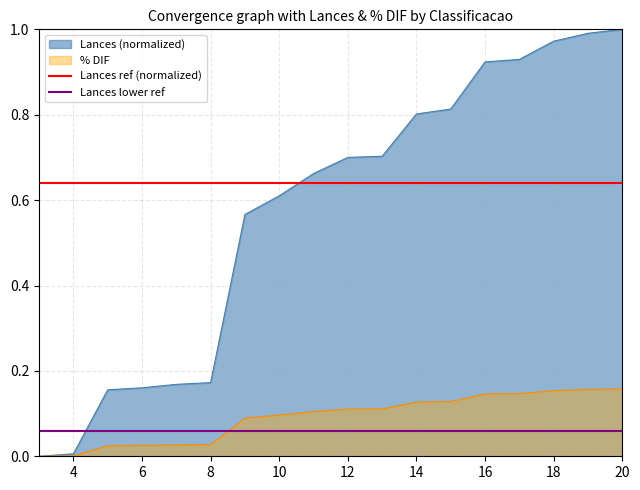

The value of % DIF at 18 is 0.1. True or false?

False